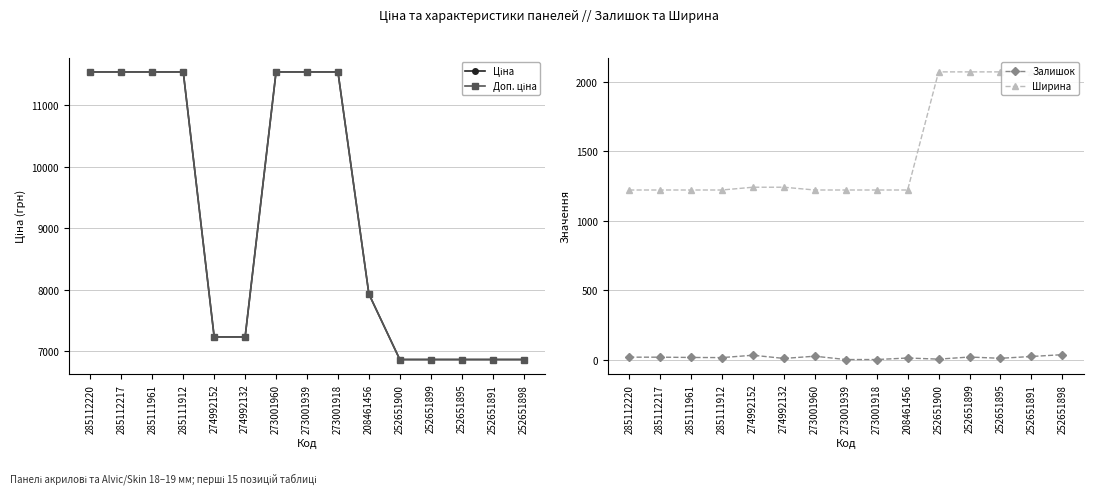

Count the number of categories in the chart.

15